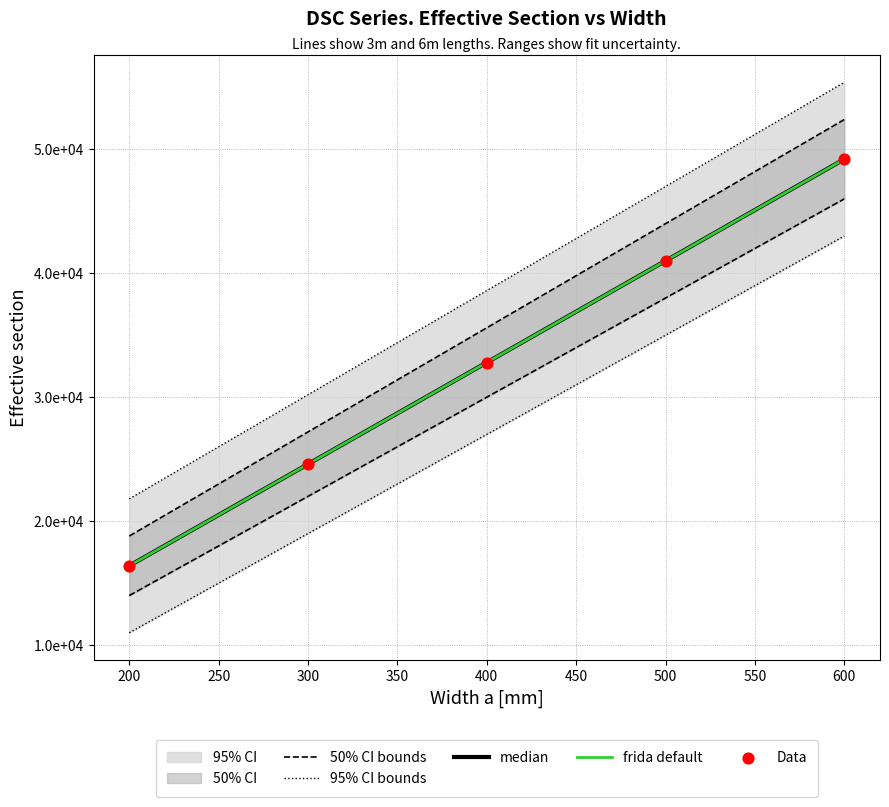

Which series contains the lowest Y value?

95% CI bounds